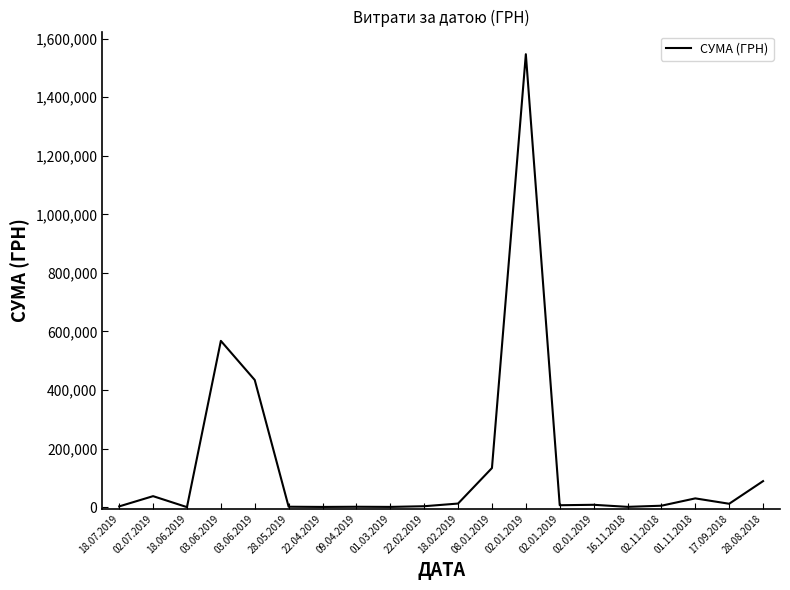

What is the difference between the maximum and minimum values?

1546166.2